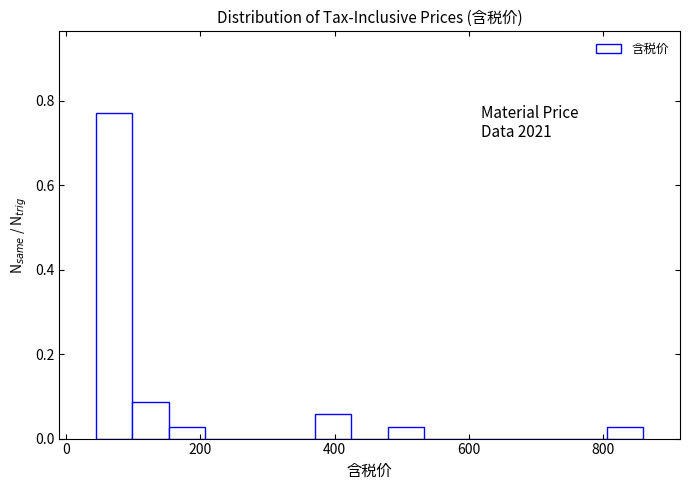

Around what value on the x-axis is the tallest bar? Give the approximate position of its centre, as read against the axis.

80